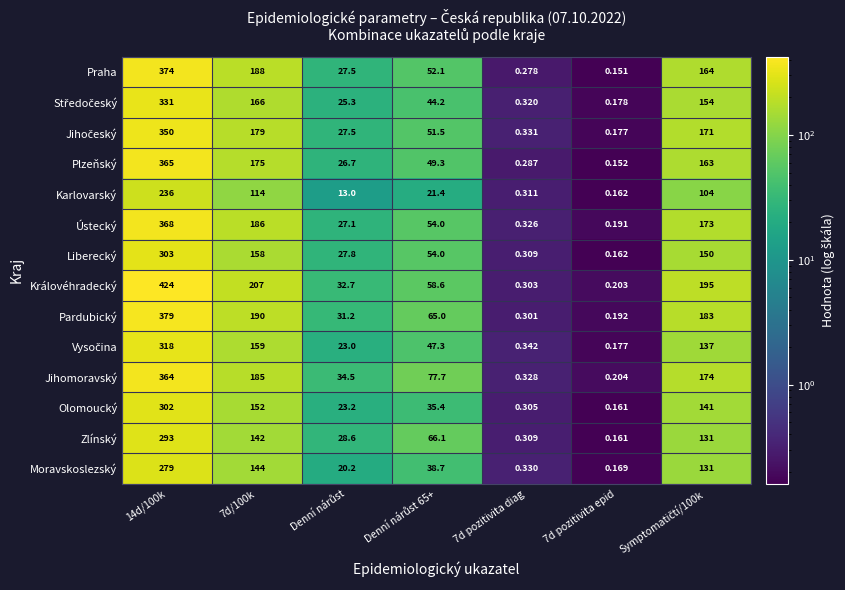

Which series has the largest range (max minus min)?

Královéhradecký